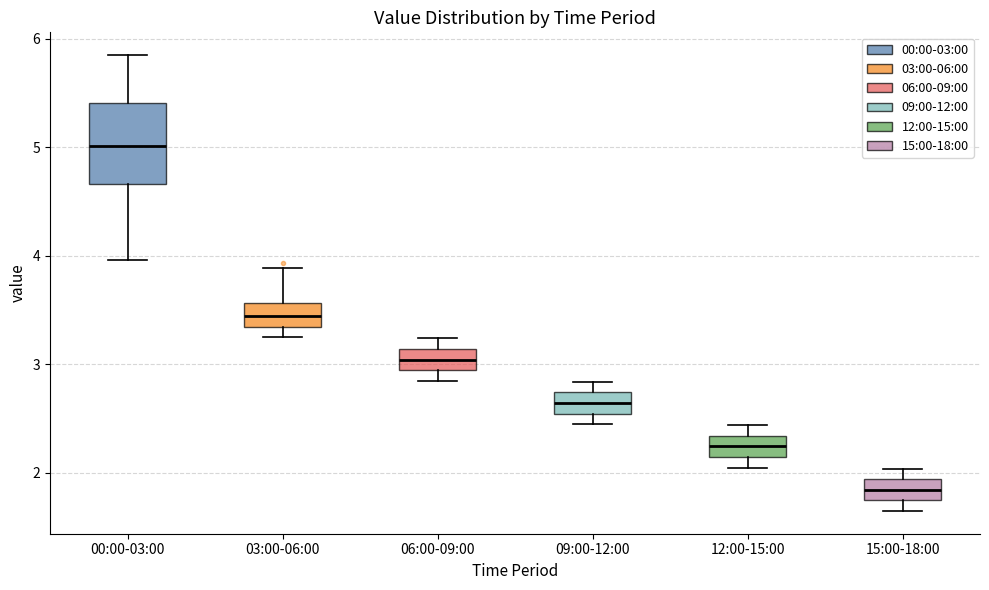

Where is the lower edge of the box for 12:00-15:00 on the y-axis? The values are not printed on the chart, so give them approximately, as read against the axis.

2.1